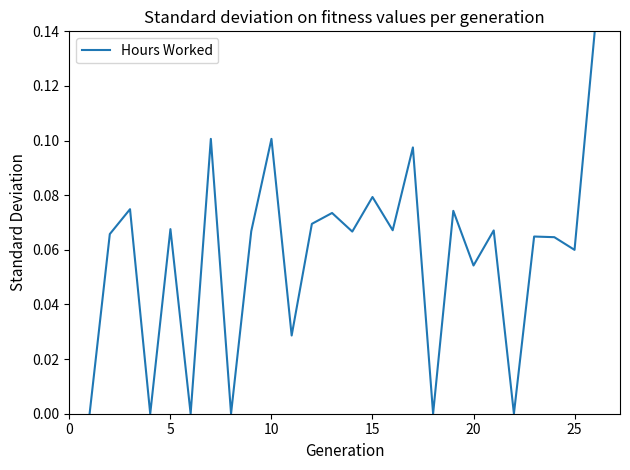

How many points are higher than both their immediate neighbors (excluding endpoints)?

10